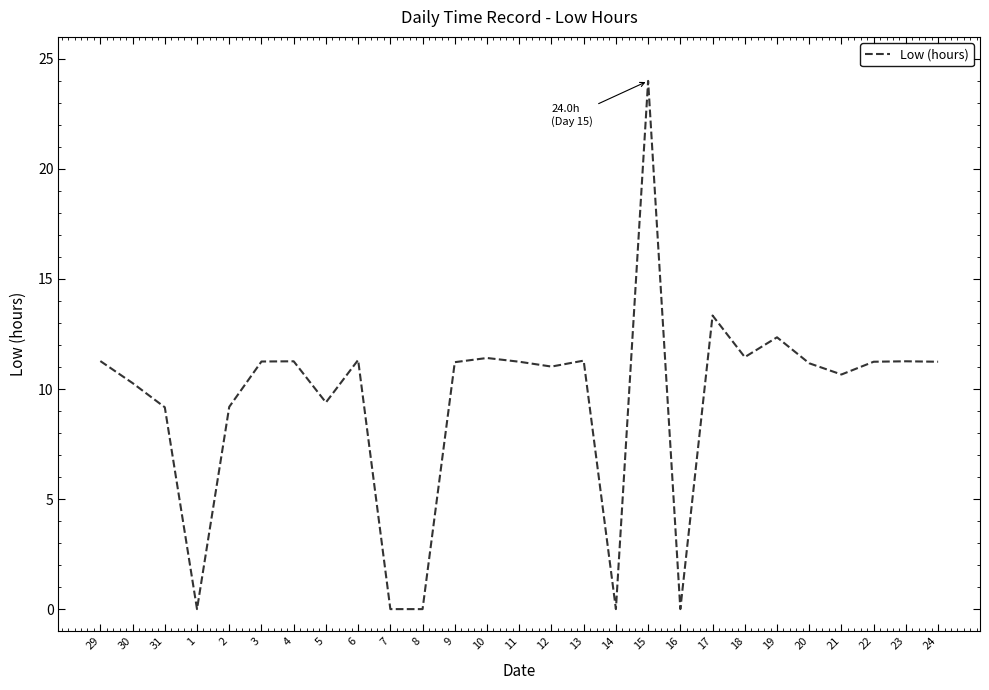

Where does the data first go above 11?

29